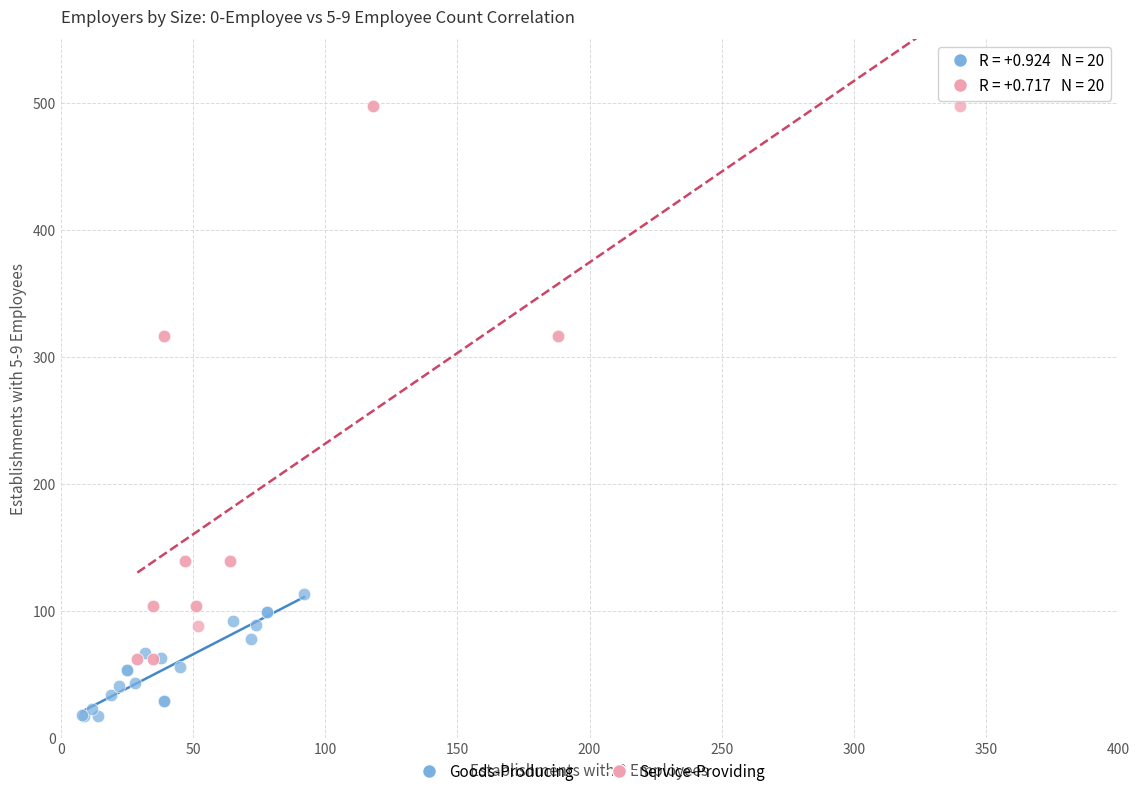

Which series contains the highest Y value?

Service-Providing